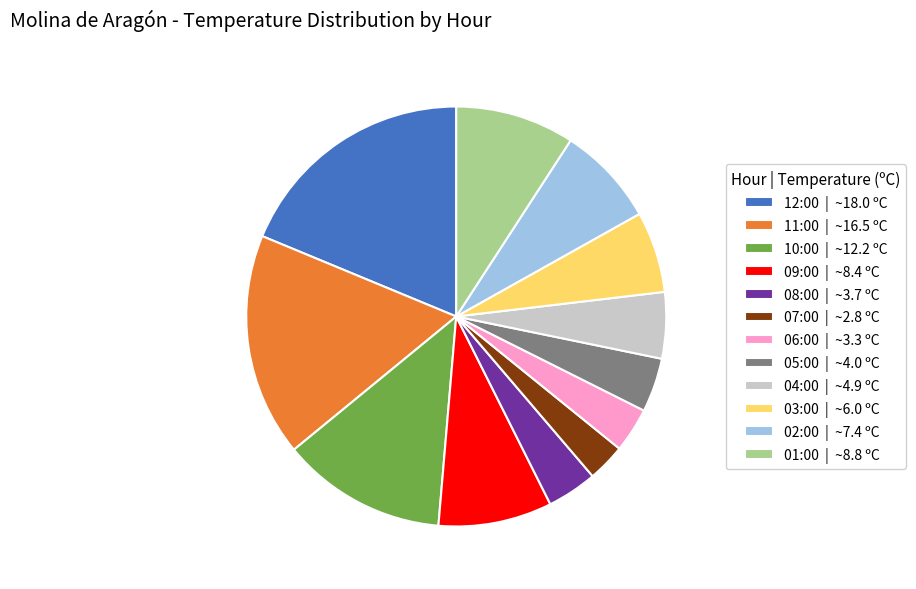

What is the ratio of the value at 01:00 to the value at 03:00?

1.5